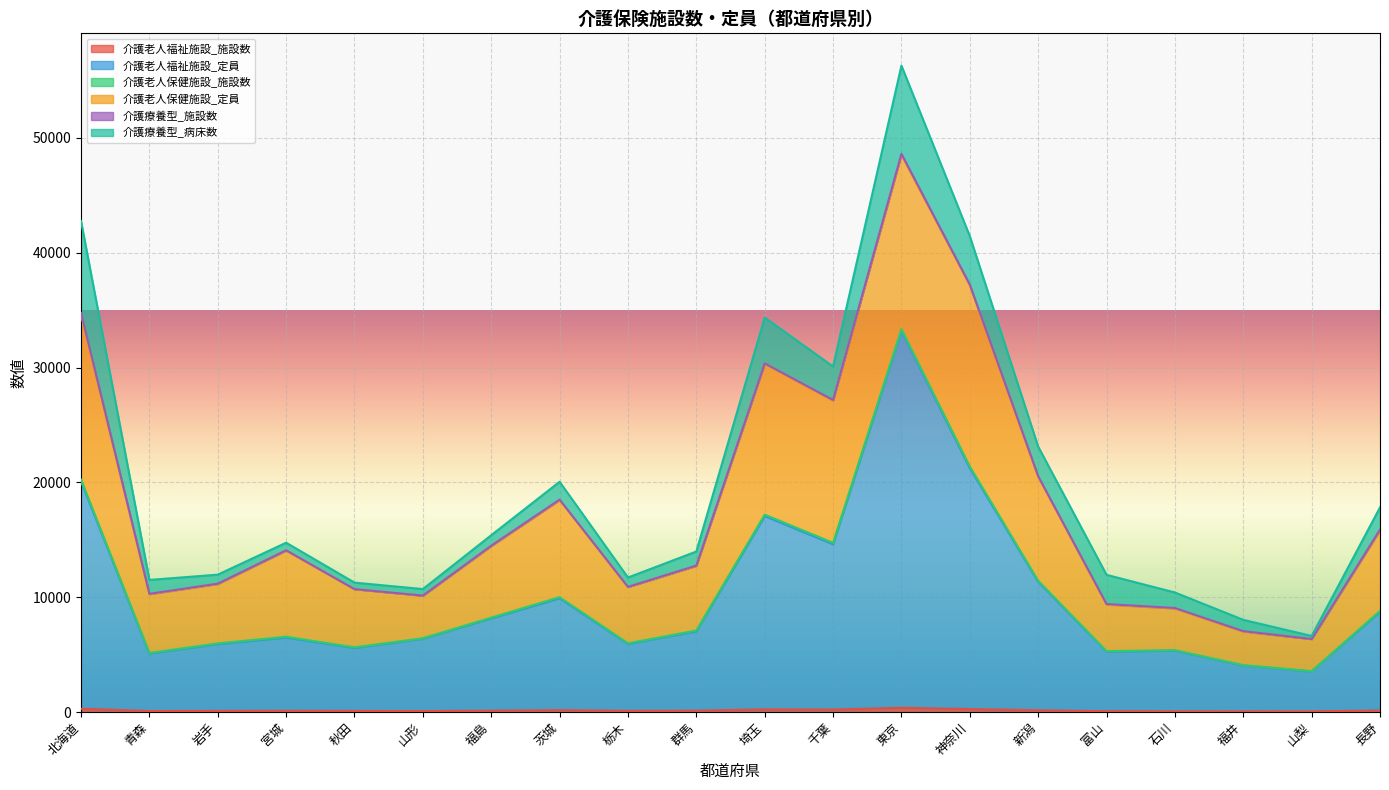

Reading left to right, what are all the values shown in this chart?

介護老人福祉施設_施設数: 284	87	93	106	93	81	116	163	102	117	229	208	368	251	151	66	60	55	55	129
介護老人福祉施設_定員: 19793	4997	5825	6374	5487	6302	8039	9744	5828	6907	16834	14398	32836	20981	11191	5190	5289	3995	3473	8594
介護老人保健施設_施設数: 159	56	57	75	51	40	63	94	55	74	126	126	145	147	87	43	38	31	30	82
介護老人保健施設_定員: 14360	5118	5172	7508	5060	3701	6235	8451	4895	5625	13120	12392	15158	15784	9067	4055	3634	2924	2790	7020
介護療養型_施設数: 154	35	30	21	13	16	32	46	17	29	49	49	98	58	41	49	37	38	9	59
介護療養型_病床数: 8000	1209	785	659	564	566	909	1552	813	1223	3994	2915	7681	4218	2574	2542	1352	983	264	1932